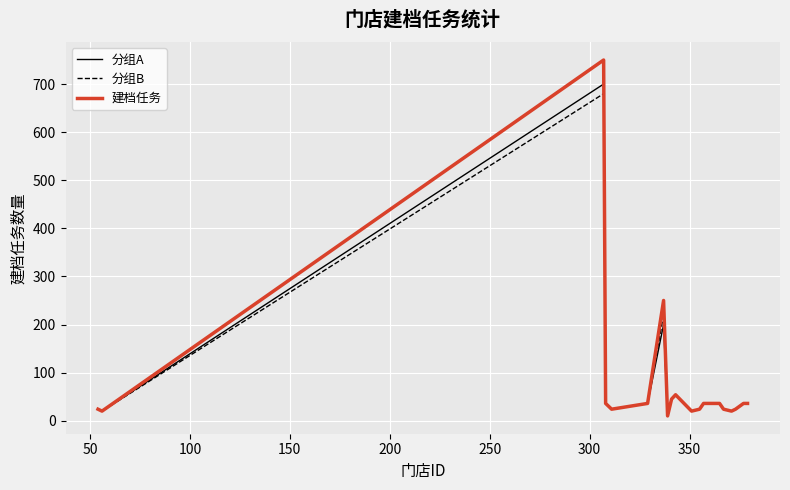

Which series has the widest spread of values?

建档任务